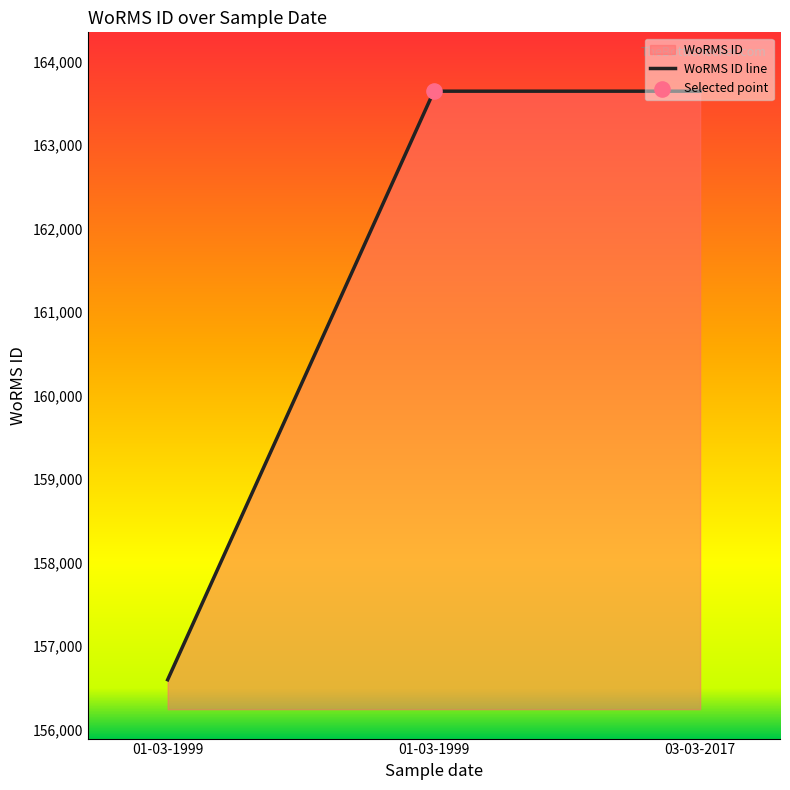

Approximately how many times larger is the value at 01-03-1999 compared to 01-03-1999?

1.0